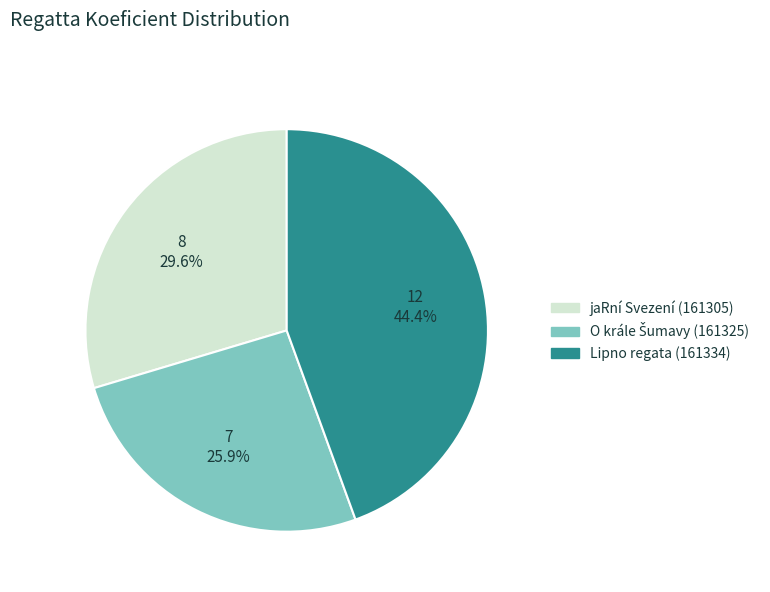

What is the largest slice in the pie chart?

Lipno regata (161334)